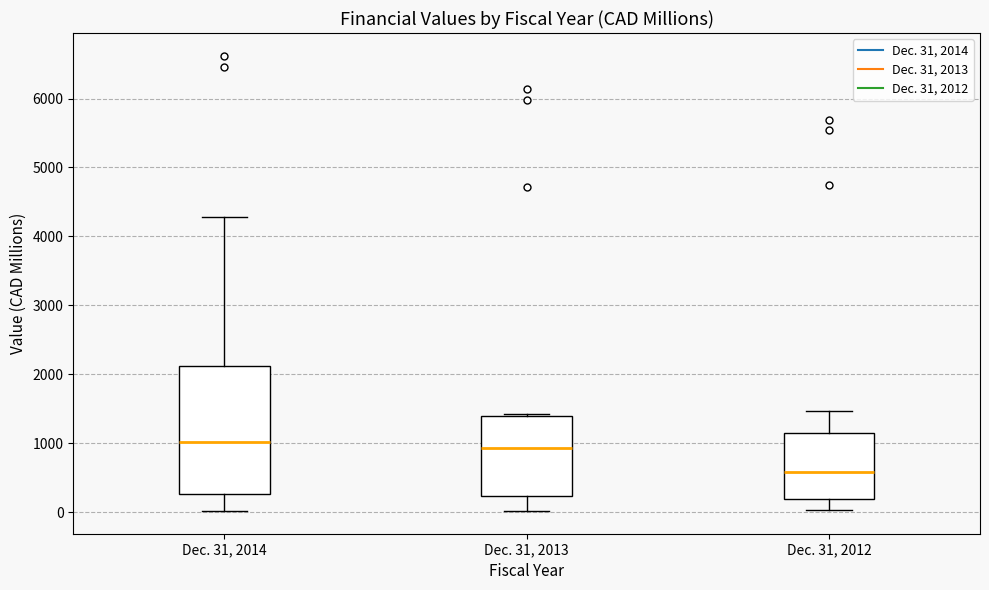

Where does the upper whisker of the box for Dec. 31, 2014 end on the y-axis? The values are not printed on the chart, so give them approximately, as read against the axis.

4300